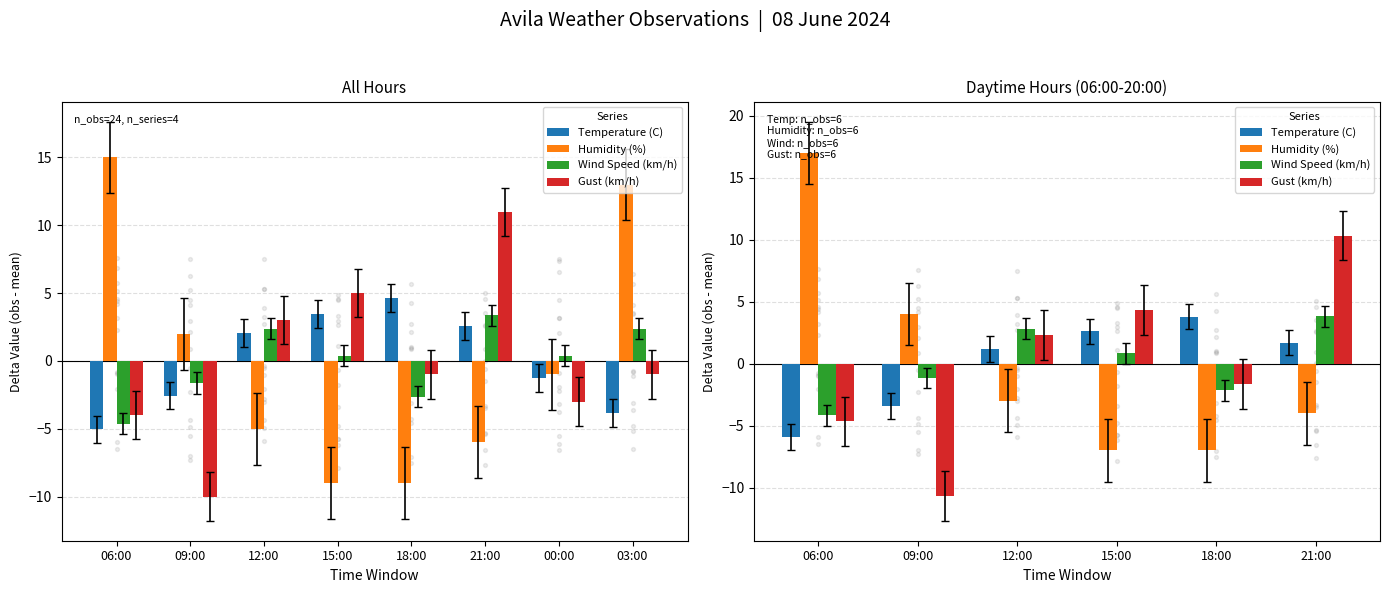

Which series reaches the maximum Y coordinate?

Humidity (%)